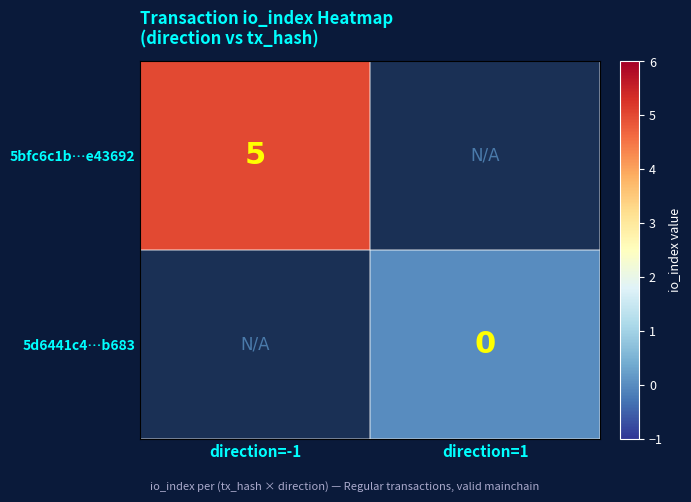

Which category has the lowest value across all series?

direction=1